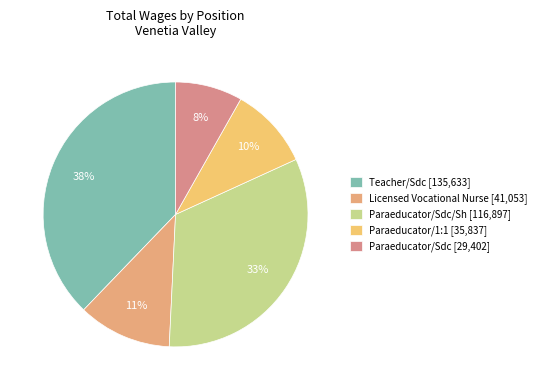

How many segments does this pie chart have?

5